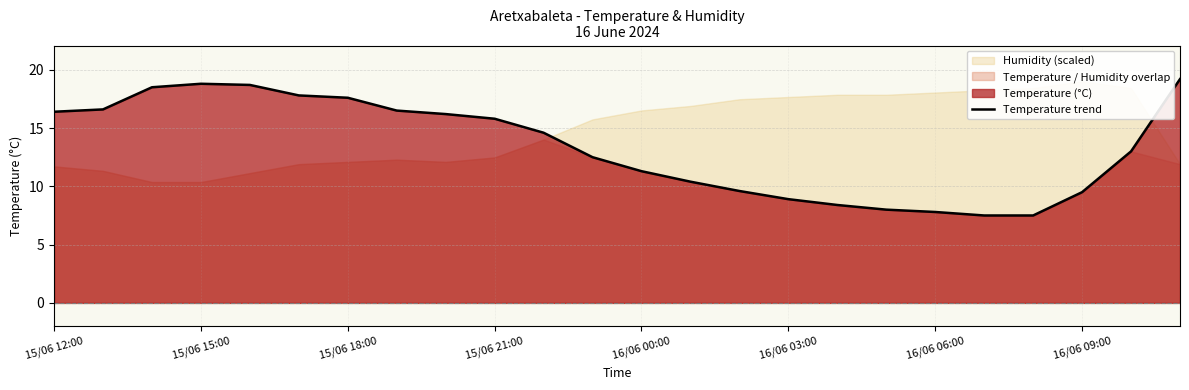

The Temperature trend series shows 2.7 at 16/06 03:00. True or false?

False